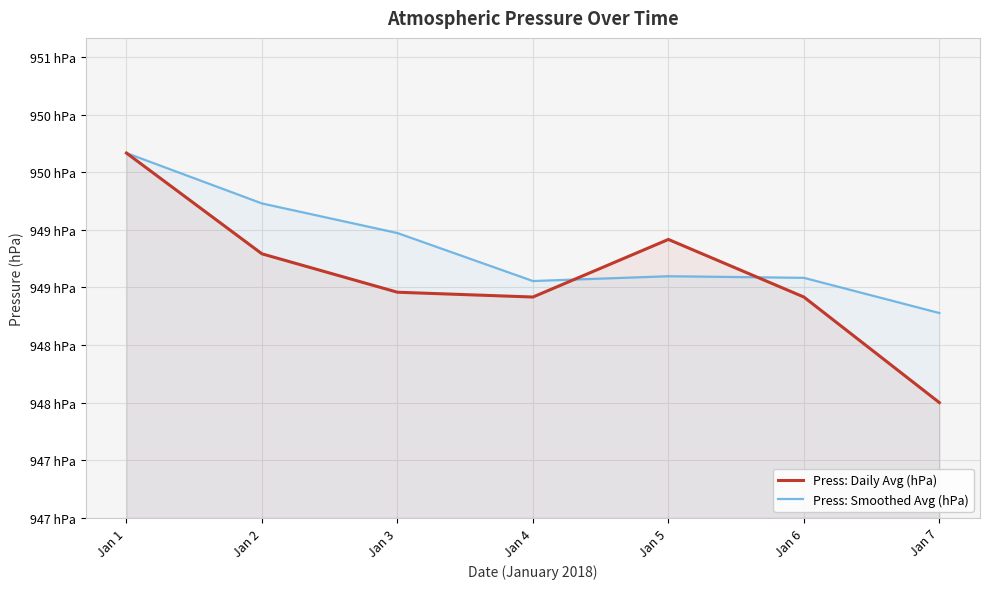

In Press: Daily Avg (hPa), how many points are lower than both neighbors (excluding endpoints)?

1